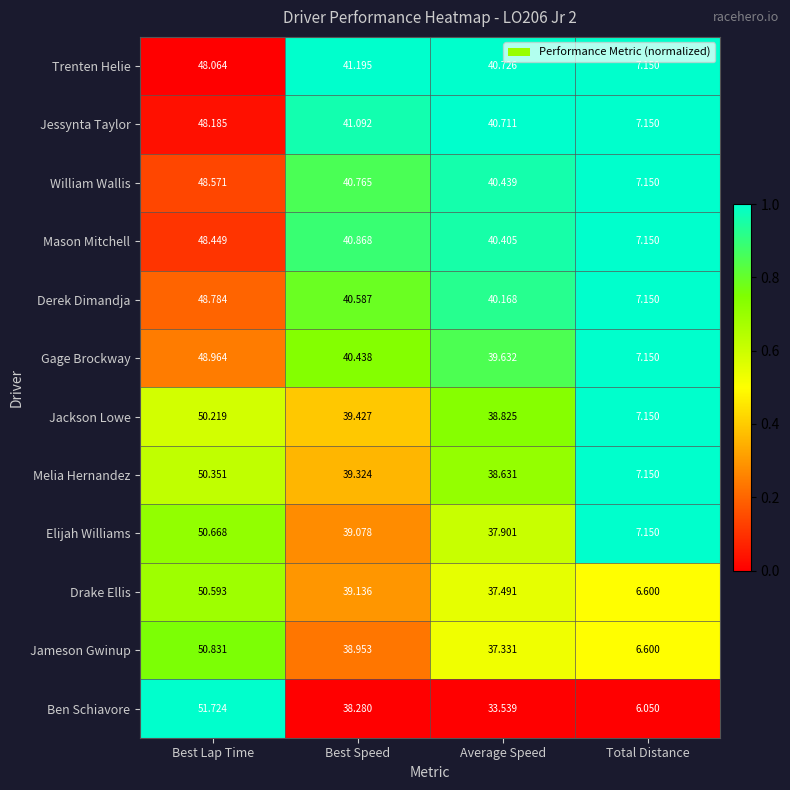

Which series has the largest total across all categories?

Jessynta Taylor